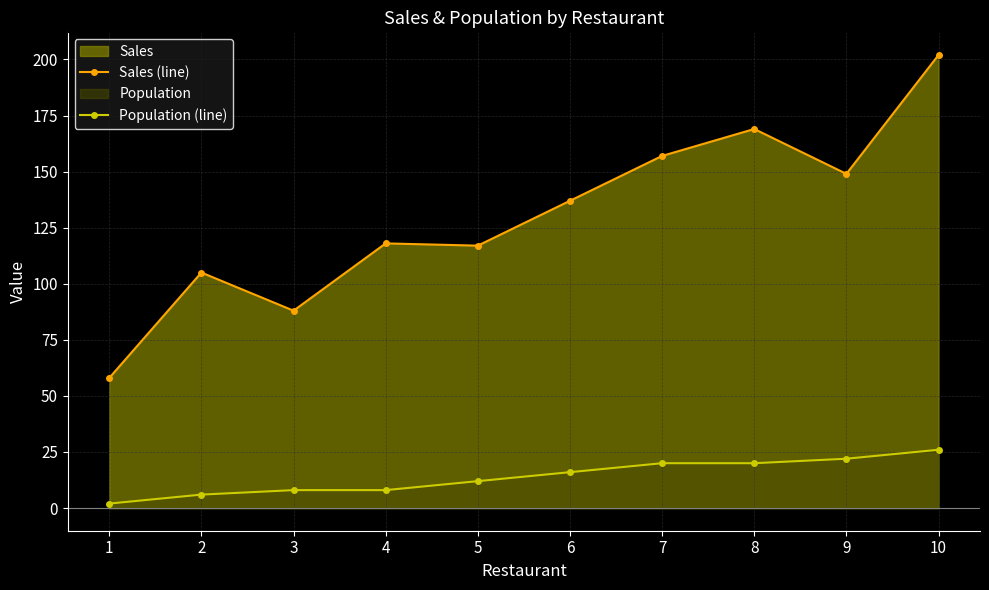

Read the Population (line) value at 4.

8